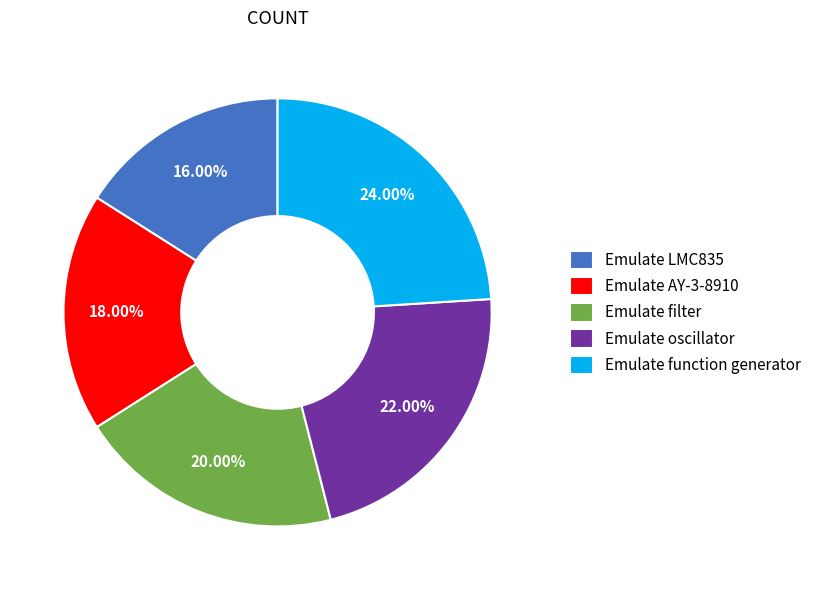

Does Emulate LMC835 represent more than half of the total?

No